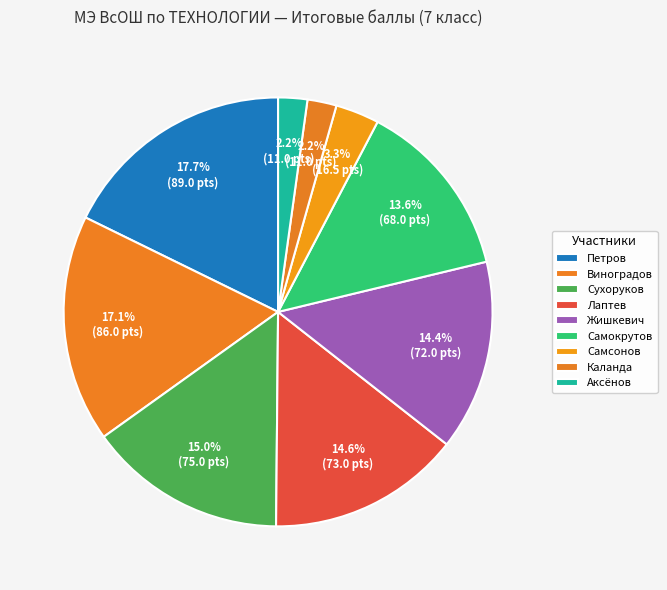

True or false: Аксёнов accounts for 15% of the total.

False